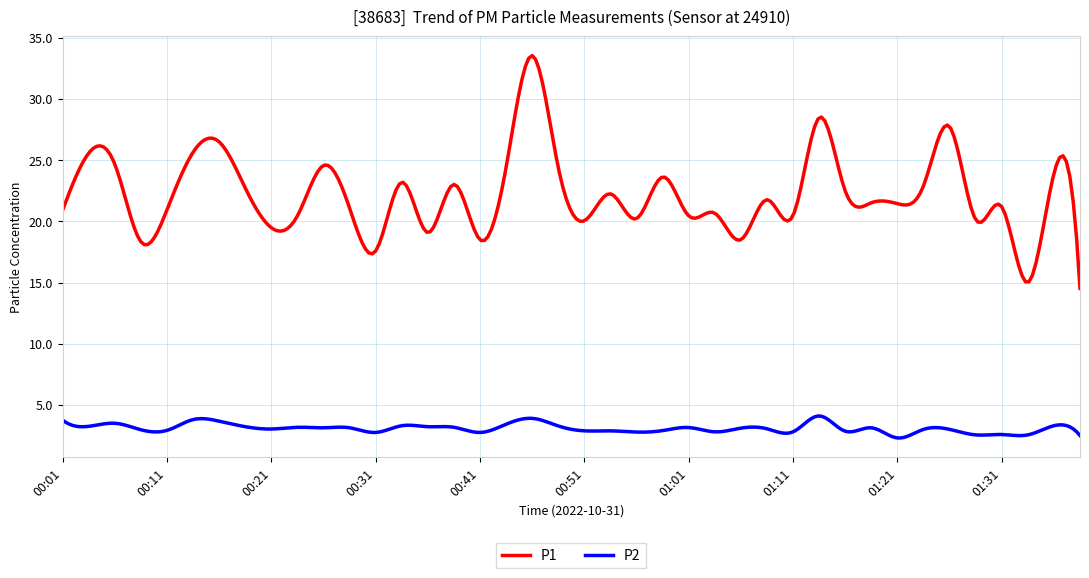

Which series has the largest range (max minus min)?

P1